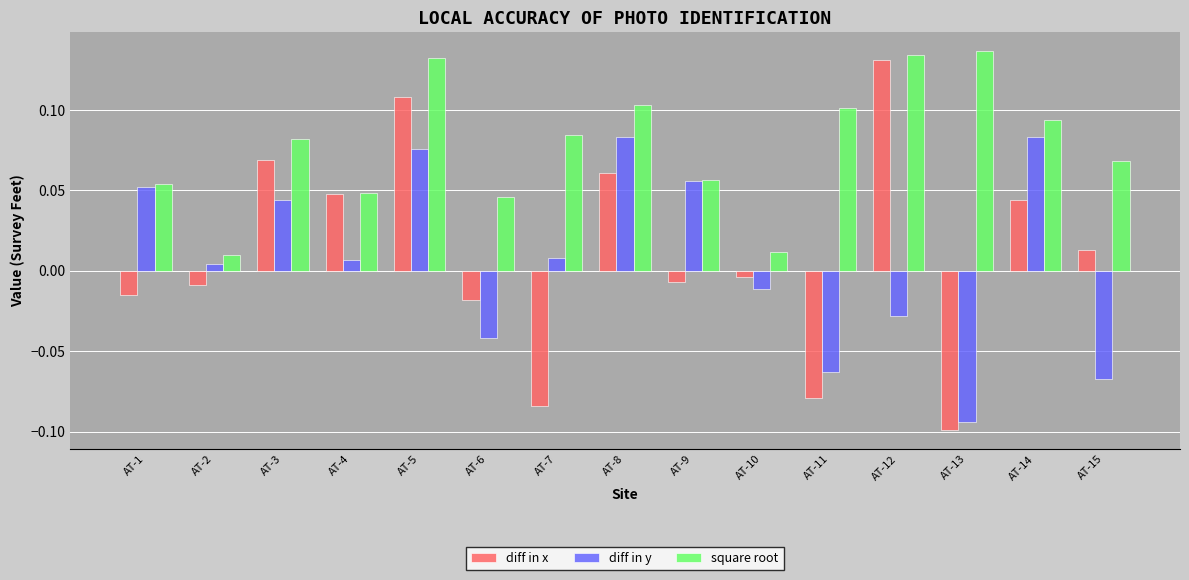

True or false: diff in y has a value of -0.1 at AT-13.

True